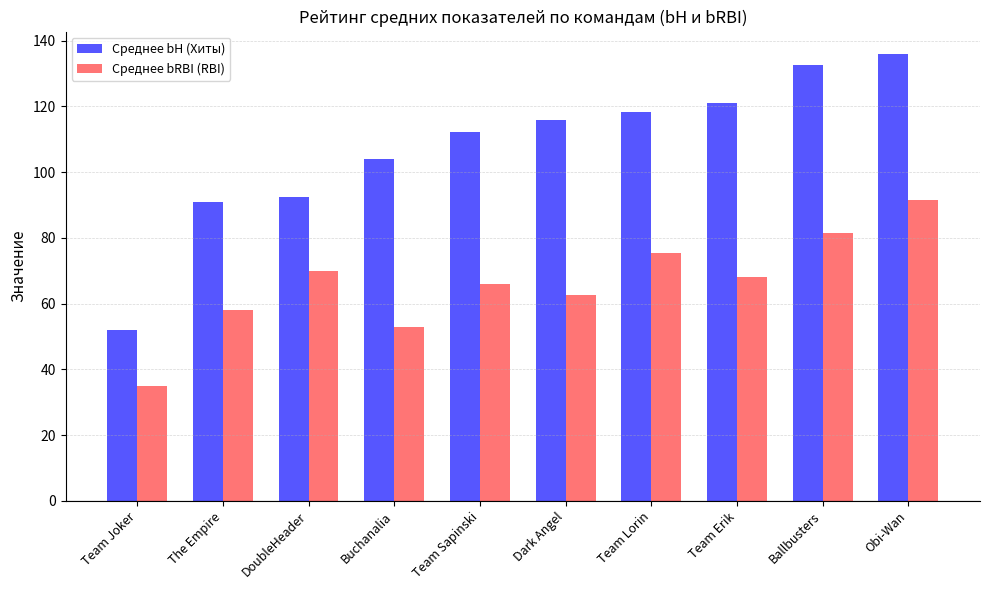

Reading left to right, list all the values displayed in this chart.

Среднее bH (Хиты): 52.0	91.0	92.3	104.0	112.2	116.0	118.4	121.0	132.5	136.0
Среднее bRBI (RBI): 35.0	58.0	70.0	53.0	66.0	62.7	75.4	68.0	81.5	91.7